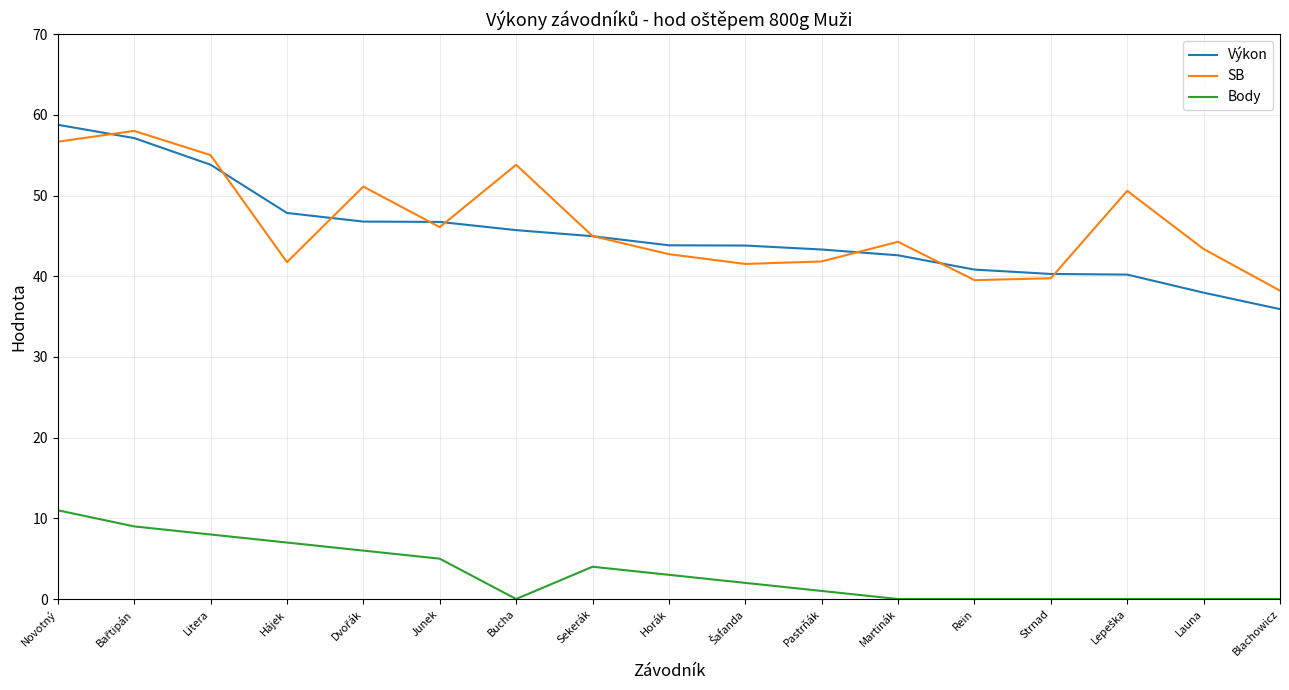

What is the difference between the highest and lowest values at Junek?

41.7